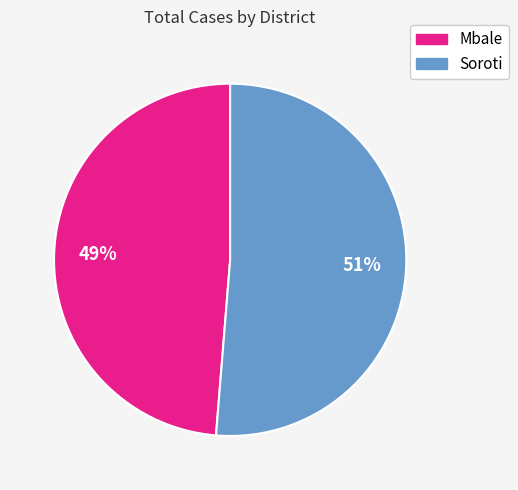

Rank the categories by value from lowest to highest.

Mbale, Soroti